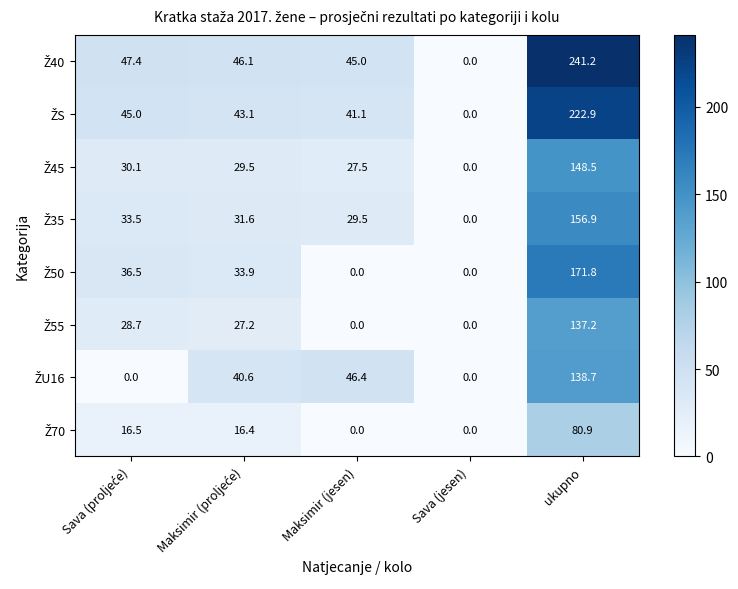

What is the greatest value displayed?

241.2